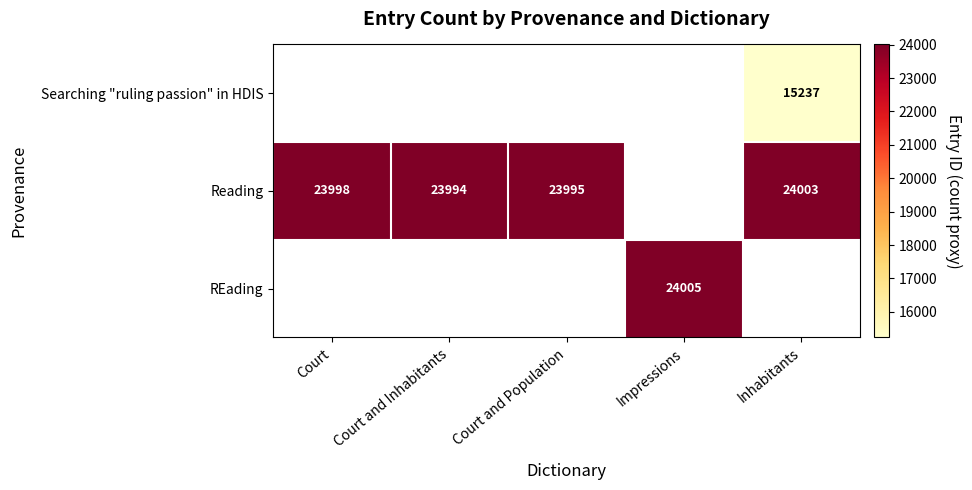

Is it true that Reading equals 23994 at Court and Inhabitants?

True